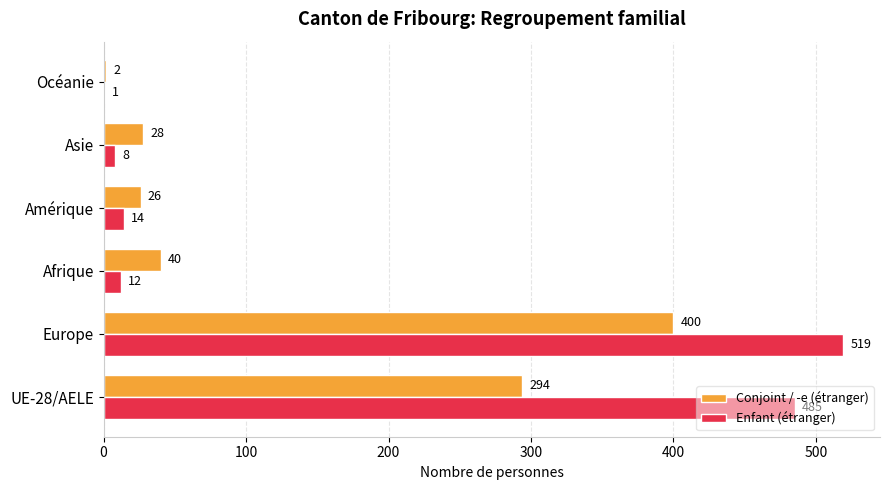

What is the greatest value displayed?

519